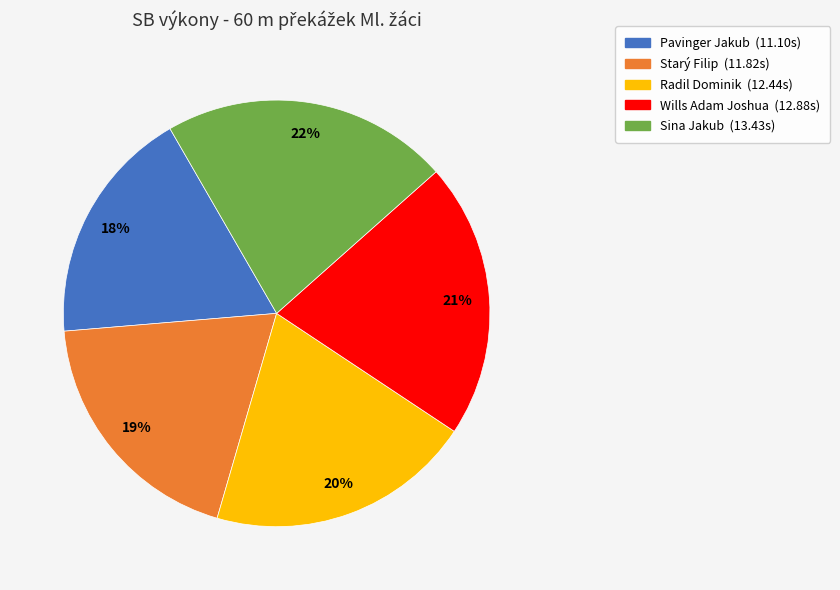

To the nearest percent, what percentage of the pie is Starý Filip?

19%